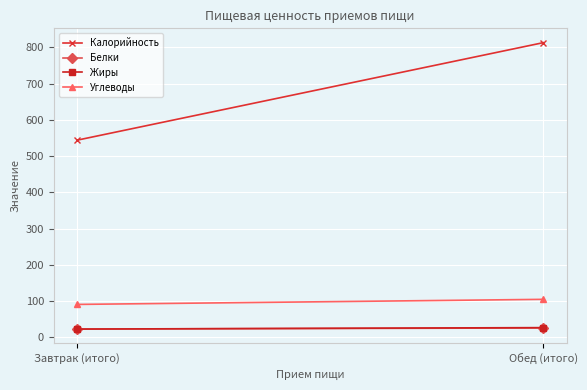

Where is Углеводы nearest to the value 98?

Завтрак (итого)